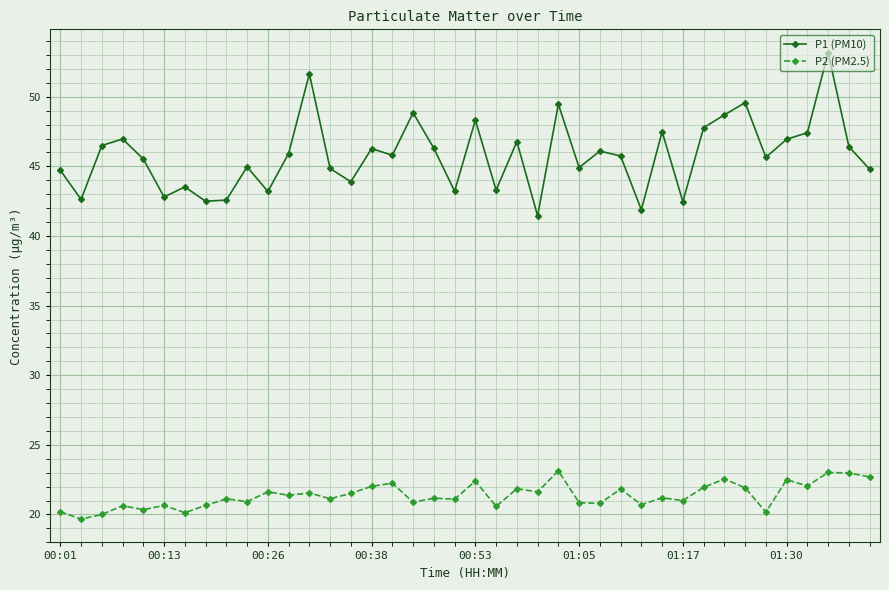

List the series in order of their overall mean, lowest first.

P2 (PM2.5), P1 (PM10)